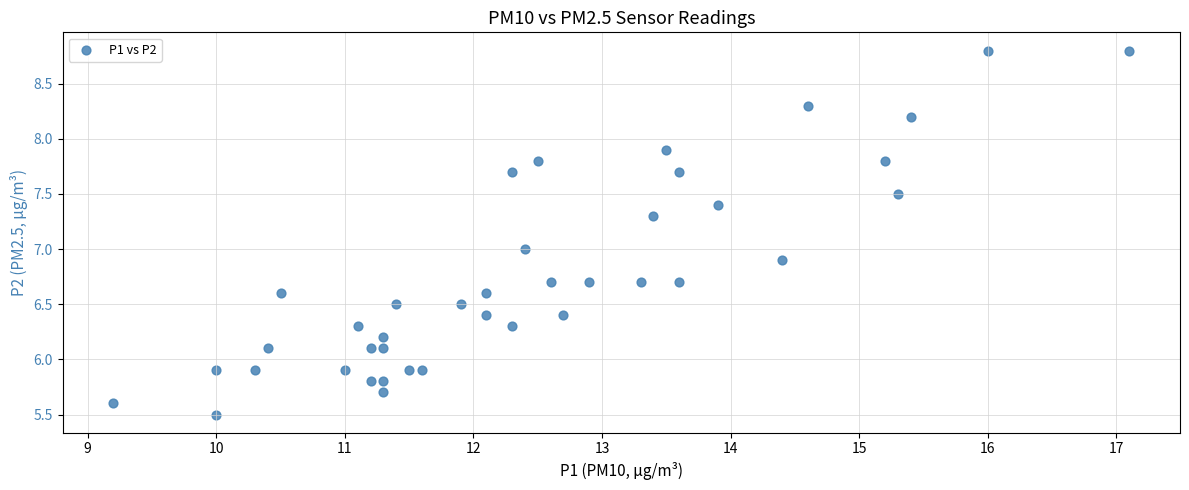

What is the range of Y values (max minus min)?

3.3